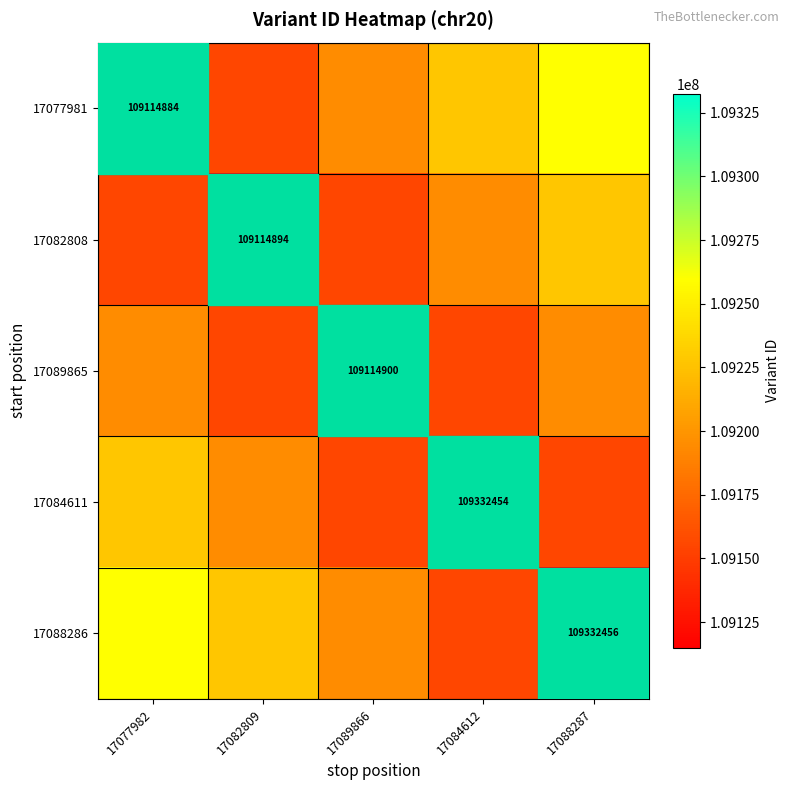

True or false: 17089865 has a value of 66407572 at 17089866.

False